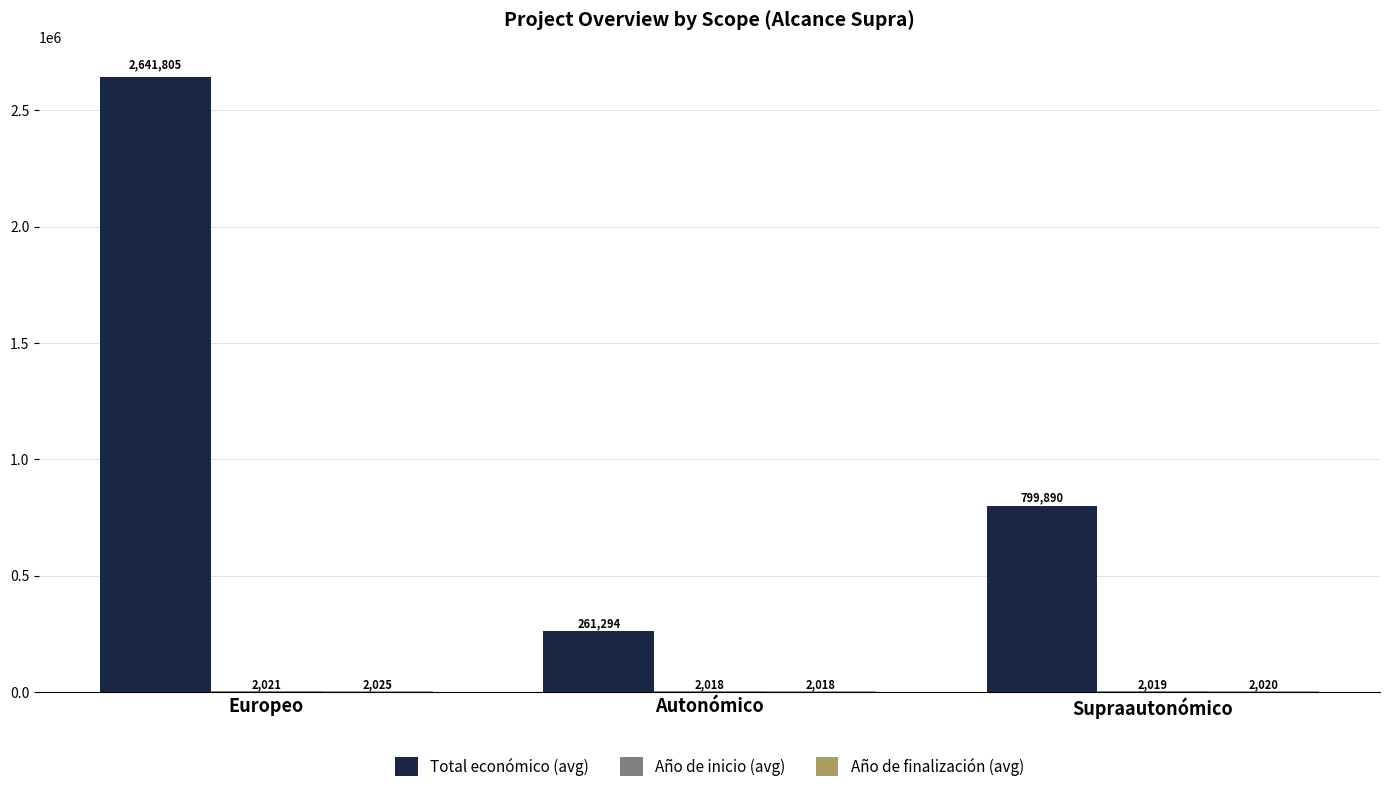

What is the difference between the Total económico (avg) values at Supraautonómico and Autonómico?

538596.4